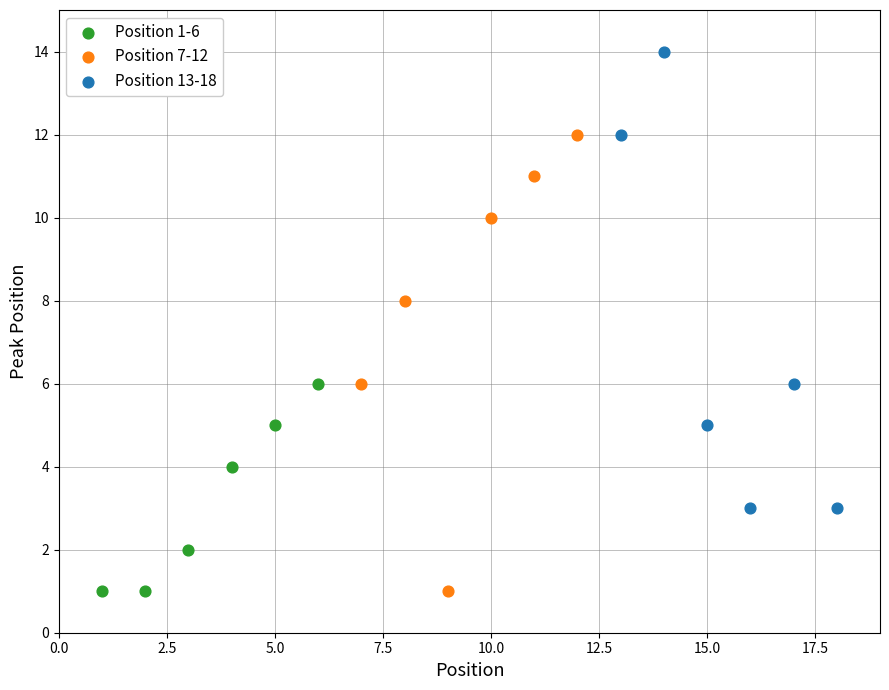

Which series reaches the maximum Y coordinate?

Position 13-18